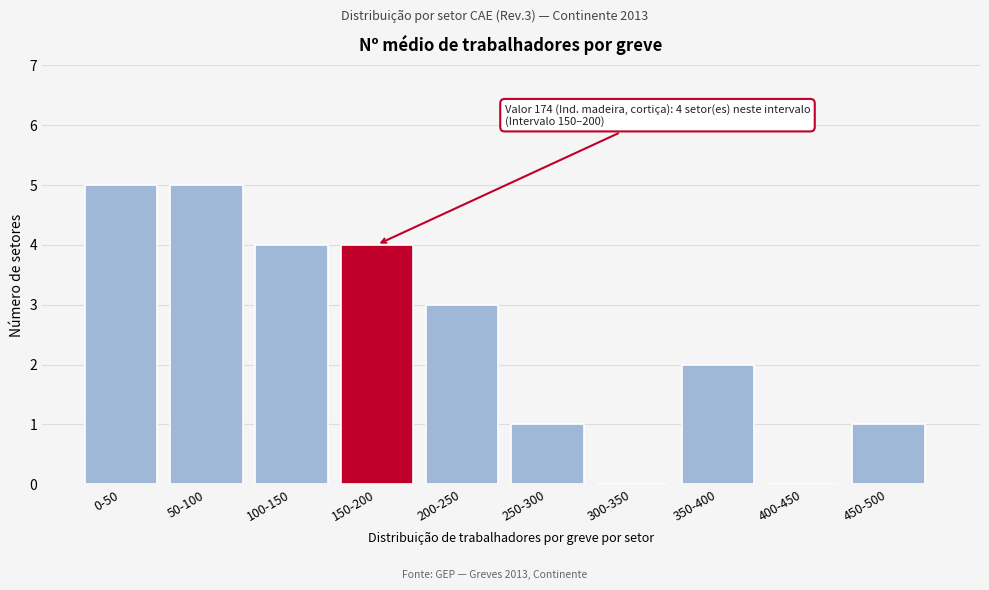

Reading right to left, what are all the values shown in this chart?

450-500=1	400-450=0	350-400=2	300-350=0	250-300=1	200-250=3	150-200=4	100-150=4	50-100=5	0-50=5